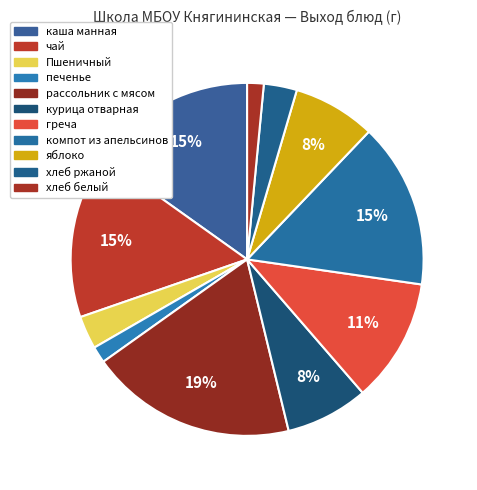

What percentage is the хлеб ржаной slice, to the nearest percent?

3%